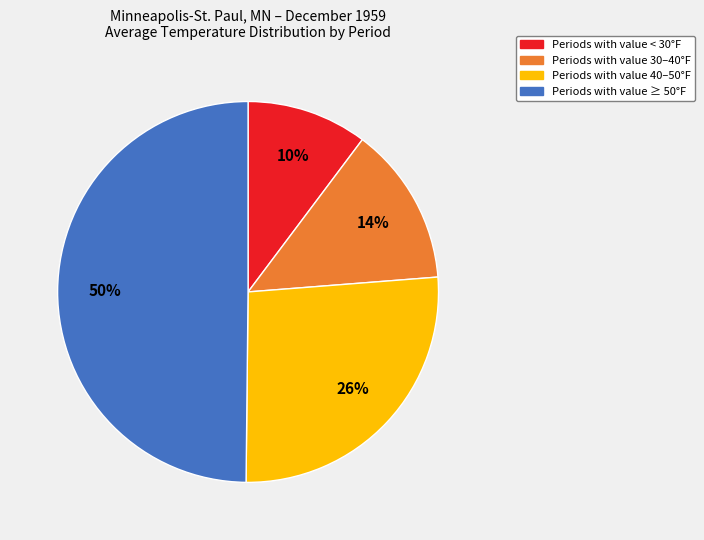

To the nearest percent, what portion does Periods with value 40–50°F represent?

26%